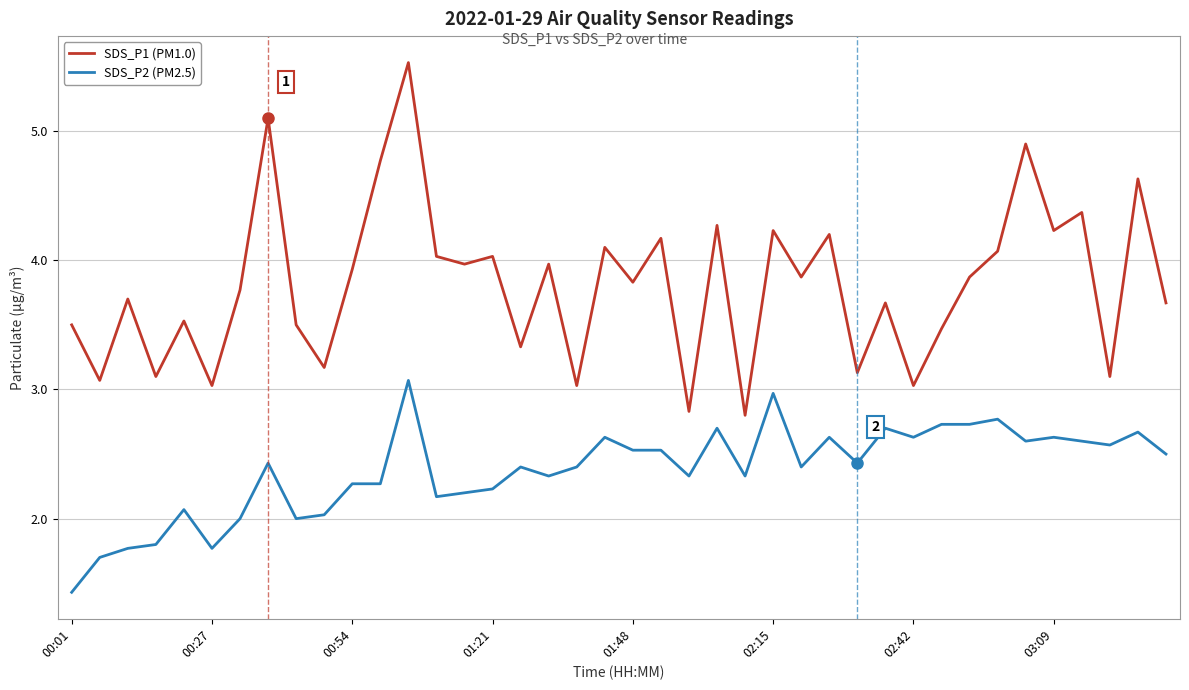

What is the average value of the SDS_P1 (PM1.0) series?

3.8